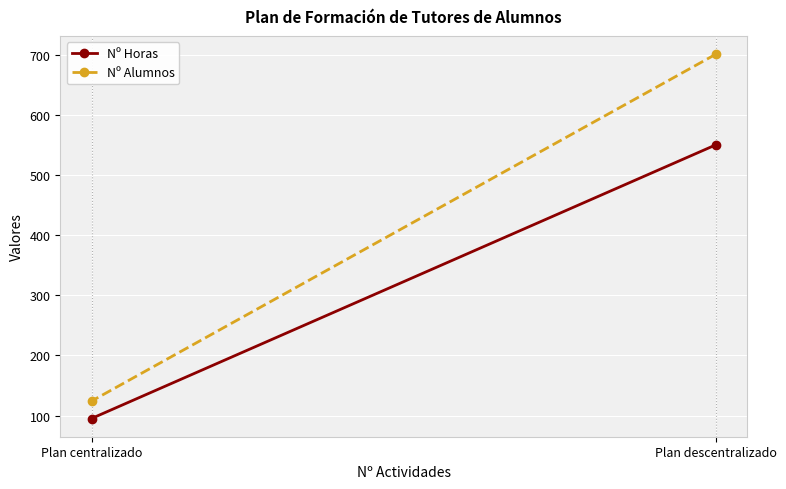

At which category is the sum across all series the highest?

Plan descentralizado